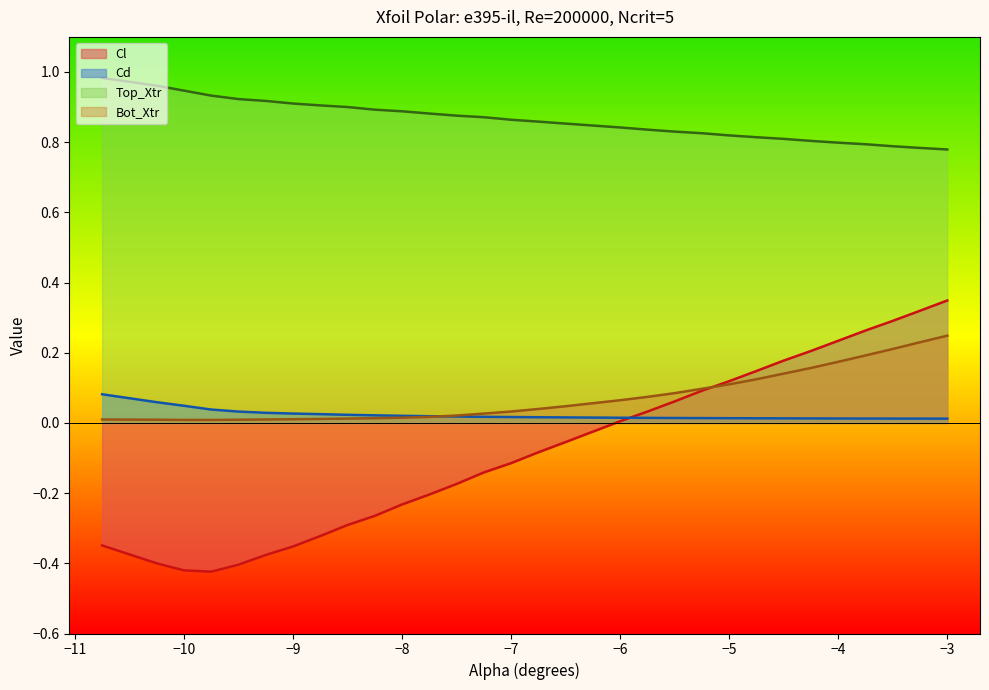

Reading left to right, extract all data points from this chart.

Cl: -10.75=-0.3	-10.25=-0.4	-10.0=-0.4	-9.75=-0.4	-9.5=-0.4	-9.25=-0.4	-9.0=-0.4	-8.75=-0.3	-8.5=-0.3	-8.25=-0.3	-8.0=-0.2	-7.75=-0.2	-7.5=-0.2	-7.25=-0.1	-7.0=-0.1	-6.75=-0.1	-6.5=-0.1	-6.0=0.0	-5.75=0.0	-5.5=0.1	-5.25=0.1	-5.0=0.1	-4.75=0.1	-4.5=0.2	-4.25=0.2	-4.0=0.2	-3.75=0.3	-3.5=0.3	-3.25=0.3	-3.0=0.3
Cd: -10.75=0.1	-10.25=0.1	-10.0=0.0	-9.75=0.0	-9.5=0.0	-9.25=0.0	-9.0=0.0	-8.75=0.0	-8.5=0.0	-8.25=0.0	-8.0=0.0	-7.75=0.0	-7.5=0.0	-7.25=0.0	-7.0=0.0	-6.75=0.0	-6.5=0.0	-6.0=0.0	-5.75=0.0	-5.5=0.0	-5.25=0.0	-5.0=0.0	-4.75=0.0	-4.5=0.0	-4.25=0.0	-4.0=0.0	-3.75=0.0	-3.5=0.0	-3.25=0.0	-3.0=0.0
Top_Xtr: -10.75=1.0	-10.25=1.0	-10.0=0.9	-9.75=0.9	-9.5=0.9	-9.25=0.9	-9.0=0.9	-8.75=0.9	-8.5=0.9	-8.25=0.9	-8.0=0.9	-7.75=0.9	-7.5=0.9	-7.25=0.9	-7.0=0.9	-6.75=0.9	-6.5=0.9	-6.0=0.8	-5.75=0.8	-5.5=0.8	-5.25=0.8	-5.0=0.8	-4.75=0.8	-4.5=0.8	-4.25=0.8	-4.0=0.8	-3.75=0.8	-3.5=0.8	-3.25=0.8	-3.0=0.8
Bot_Xtr: -10.75=0.0	-10.25=0.0	-10.0=0.0	-9.75=0.0	-9.5=0.0	-9.25=0.0	-9.0=0.0	-8.75=0.0	-8.5=0.0	-8.25=0.0	-8.0=0.0	-7.75=0.0	-7.5=0.0	-7.25=0.0	-7.0=0.0	-6.75=0.0	-6.5=0.0	-6.0=0.1	-5.75=0.1	-5.5=0.1	-5.25=0.1	-5.0=0.1	-4.75=0.1	-4.5=0.1	-4.25=0.2	-4.0=0.2	-3.75=0.2	-3.5=0.2	-3.25=0.2	-3.0=0.2